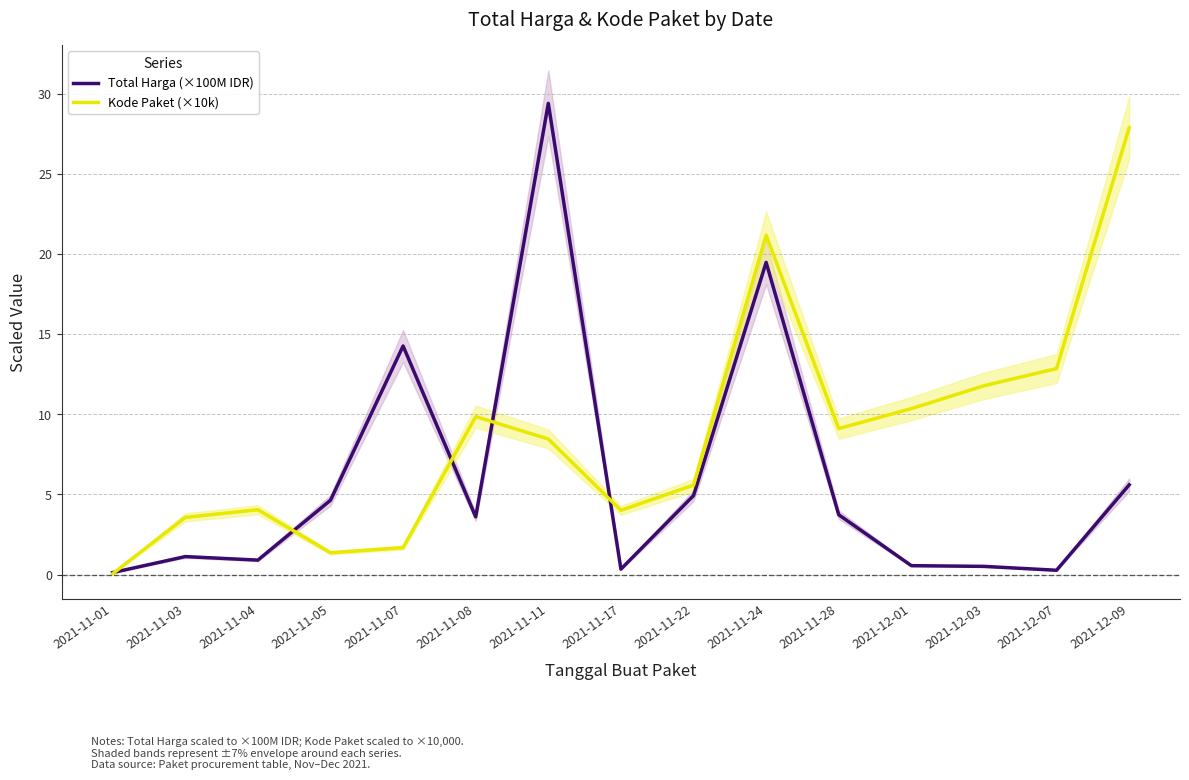

Is it true that Total Harga (×100M IDR) equals 0.9 at 2021-11-04?

True